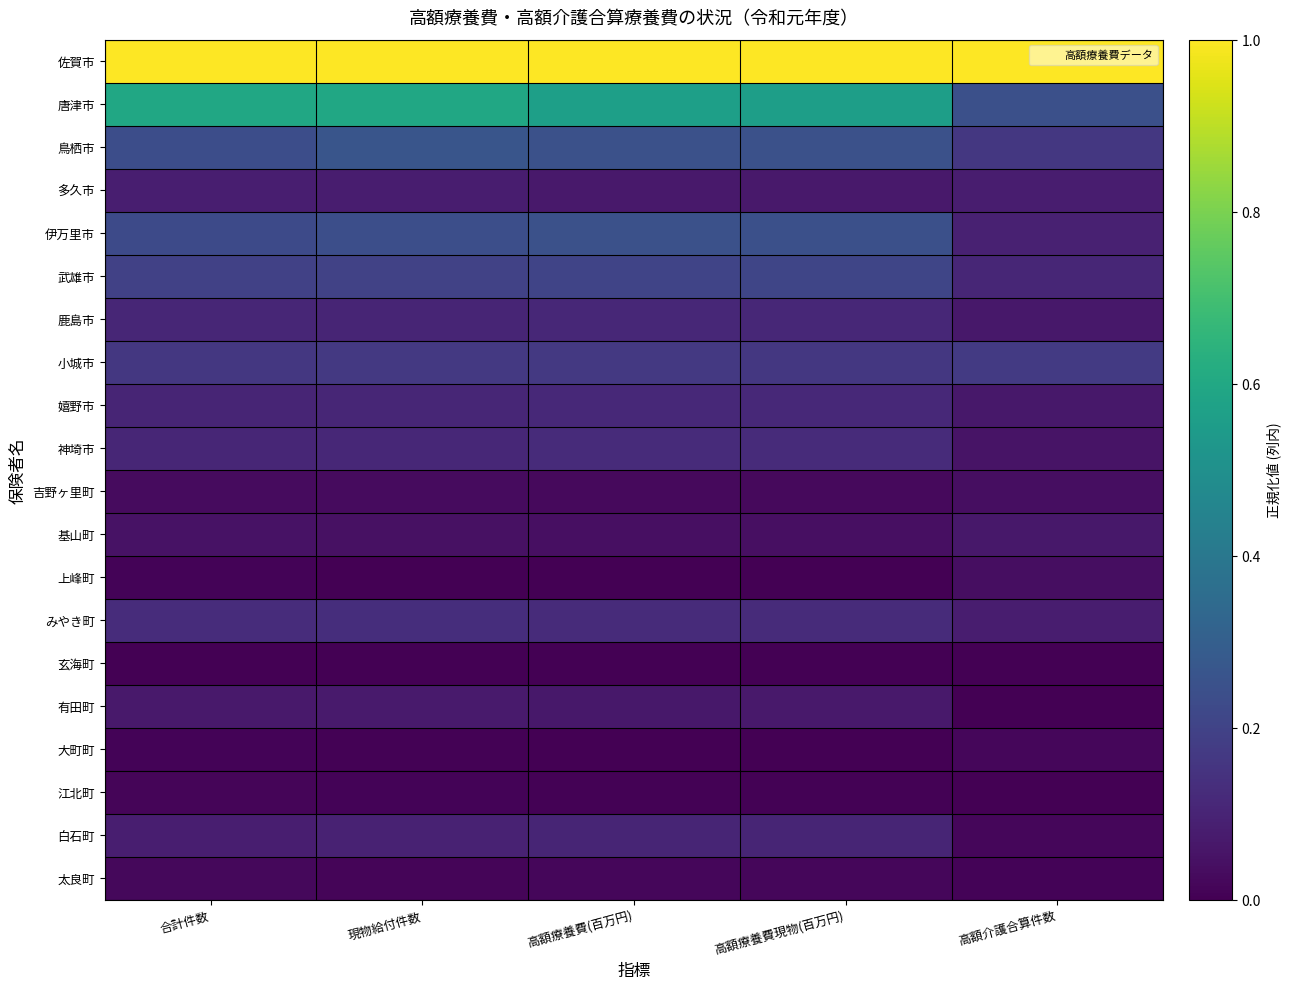

List the series in order of their peak value, lowest first.

玄海町, 江北町, 大町町, 太良町, 吉野ヶ里町, 上峰町, 基山町, 有田町, 多久市, 白石町, 鹿島市, 嬉野市, 神埼市, みやき町, 小城市, 武雄市, 伊万里市, 鳥栖市, 唐津市, 佐賀市